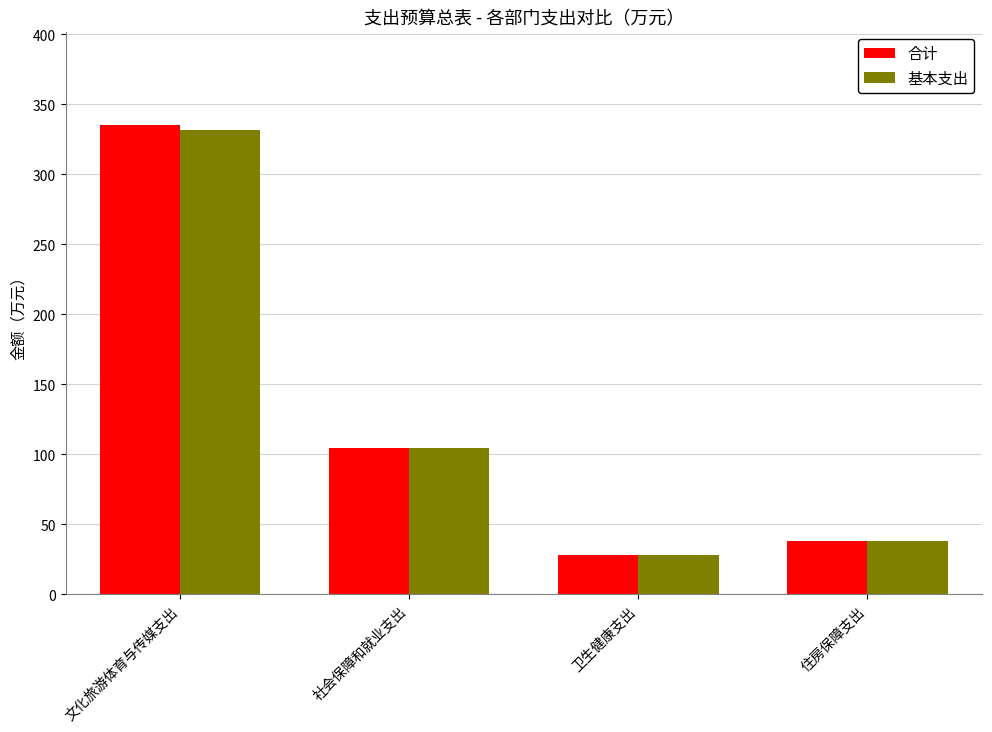

At how many categories does at least one series exceed 162?

1